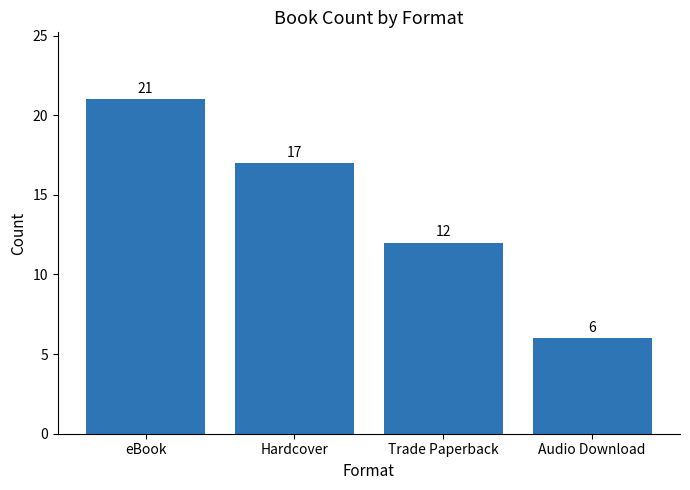

Are the bars grouped side by side (vs. stacked)?

No